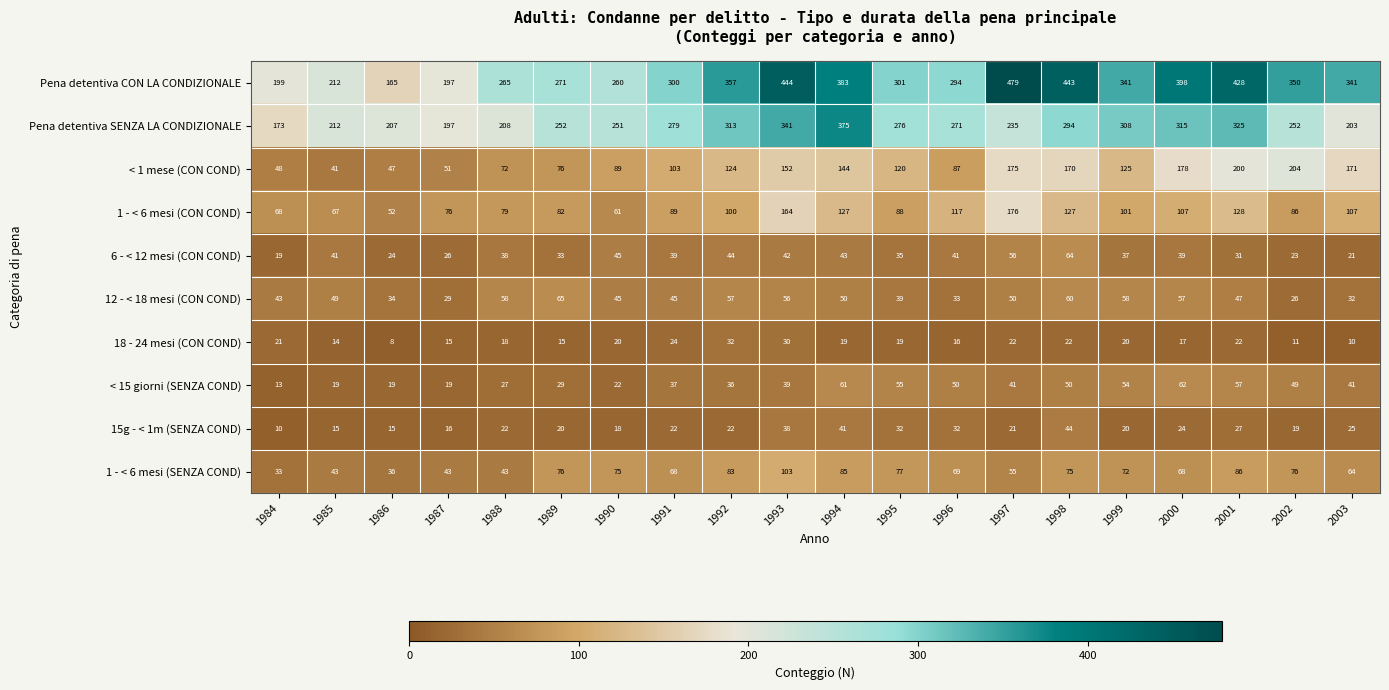

Which series has the largest range (max minus min)?

Pena detentiva CON LA CONDIZIONALE